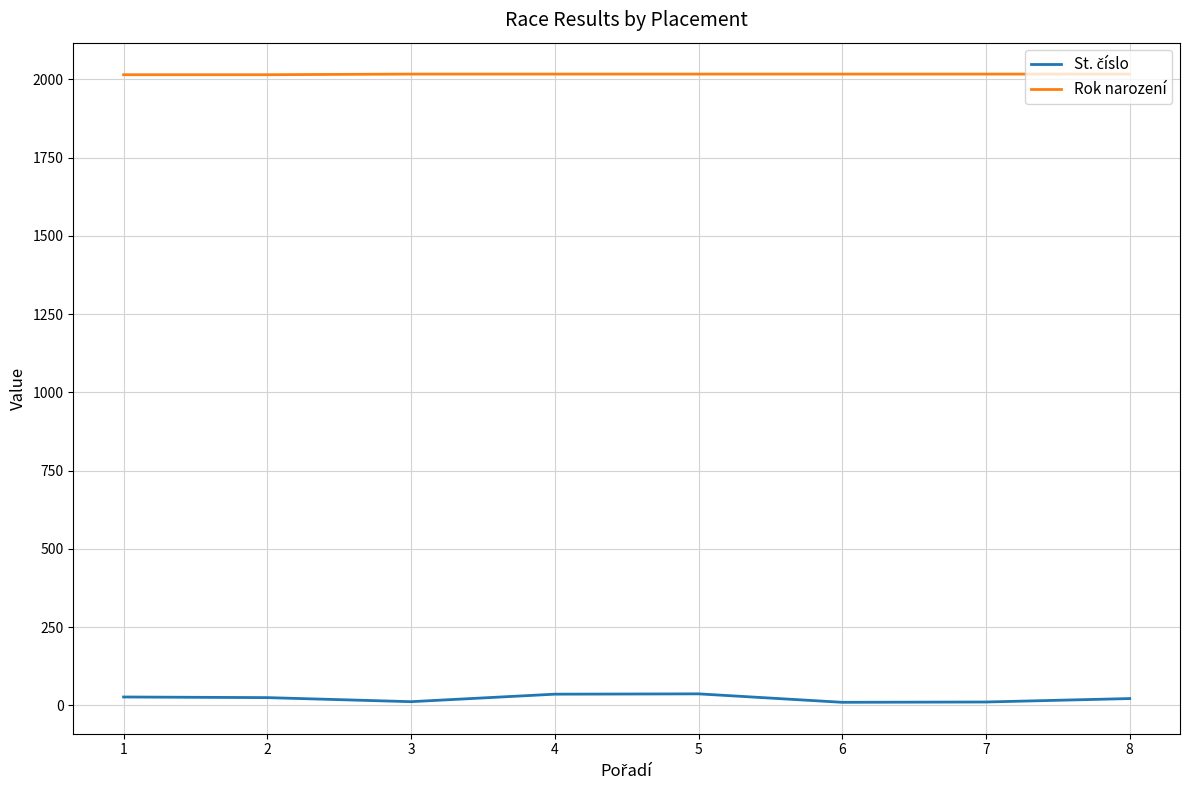

Which series has the largest total across all categories?

Rok narození